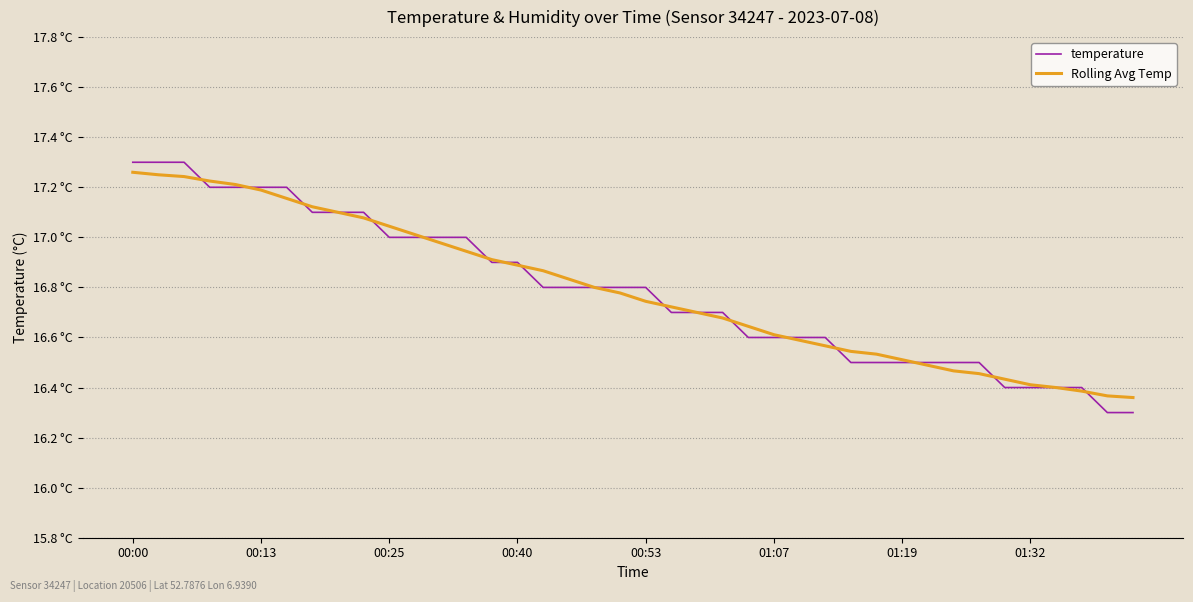

What are all the series names shown in the legend?

temperature, Rolling Avg Temp